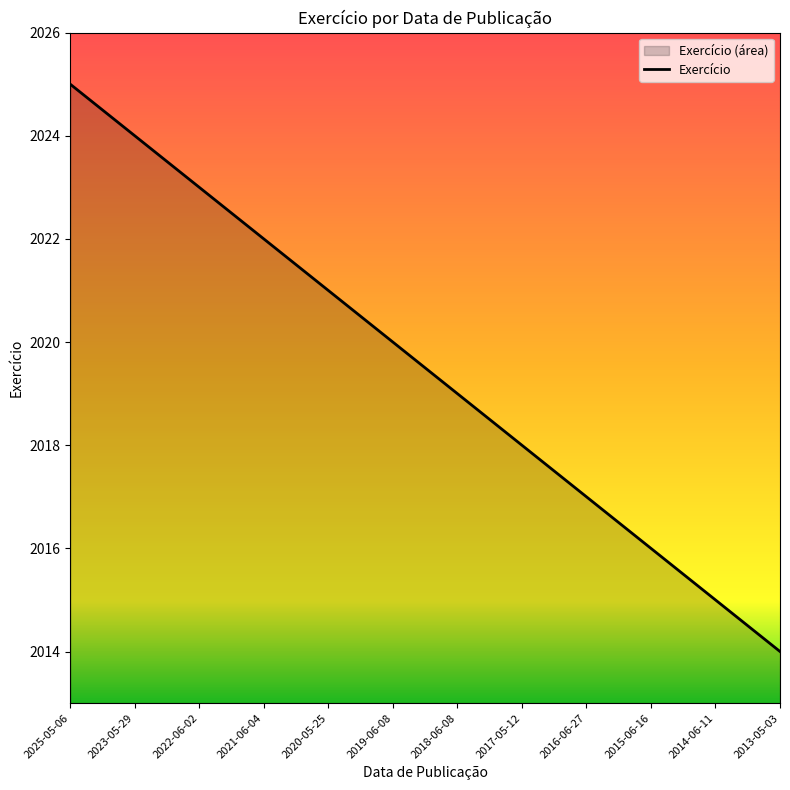

Where does the data first go above 2020?

2025-05-06